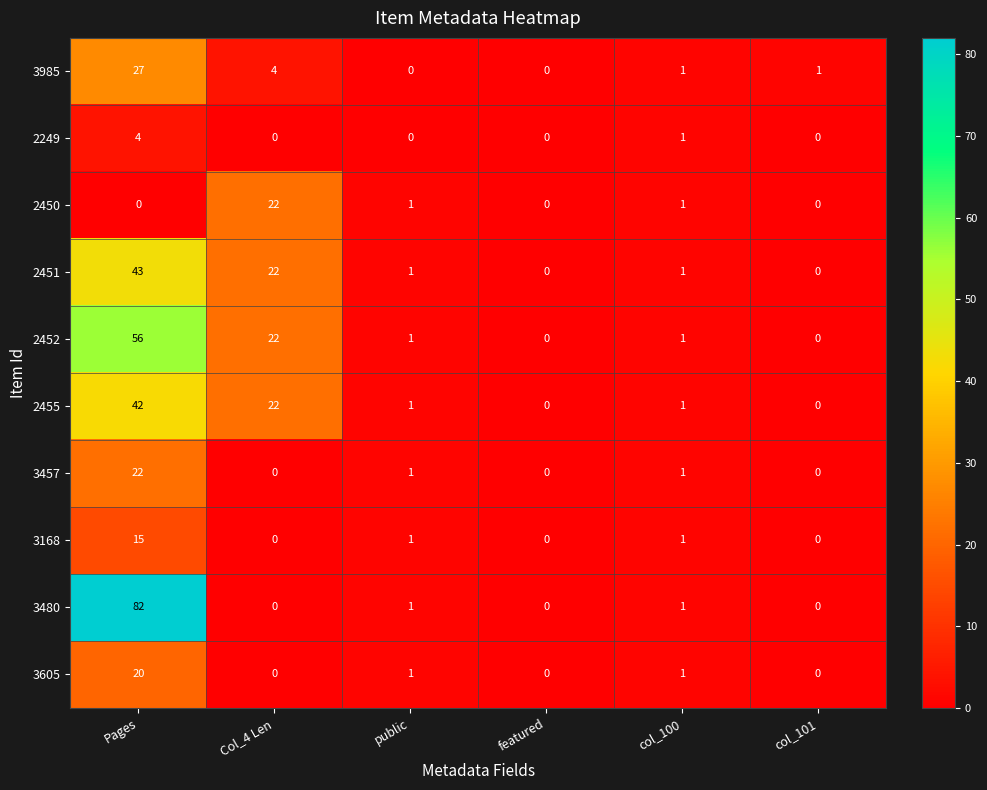

What is the total value across all series at Col_4 Len?

92